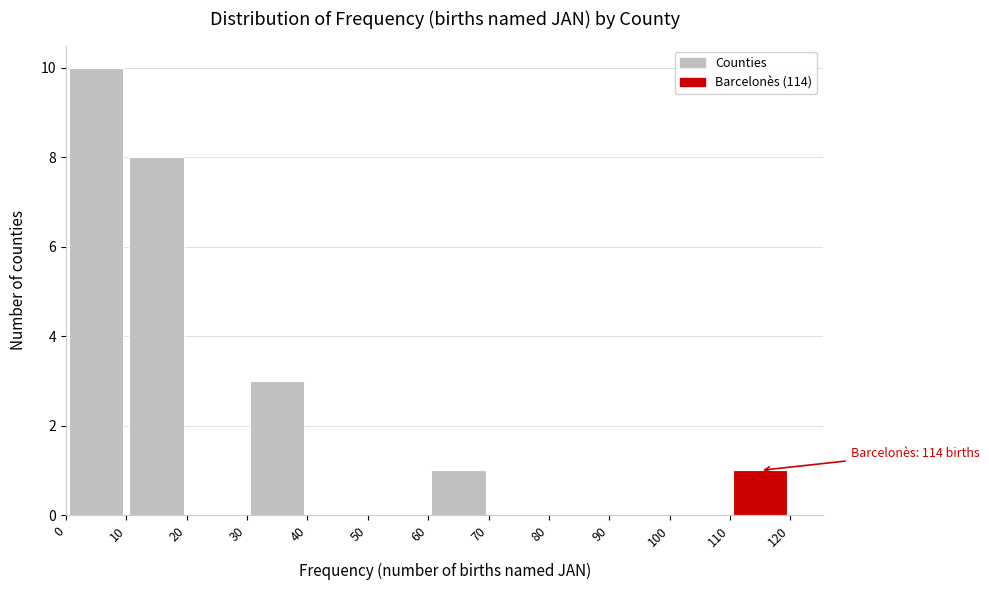

Which range on the x-axis has the tallest bar?

0 to 10